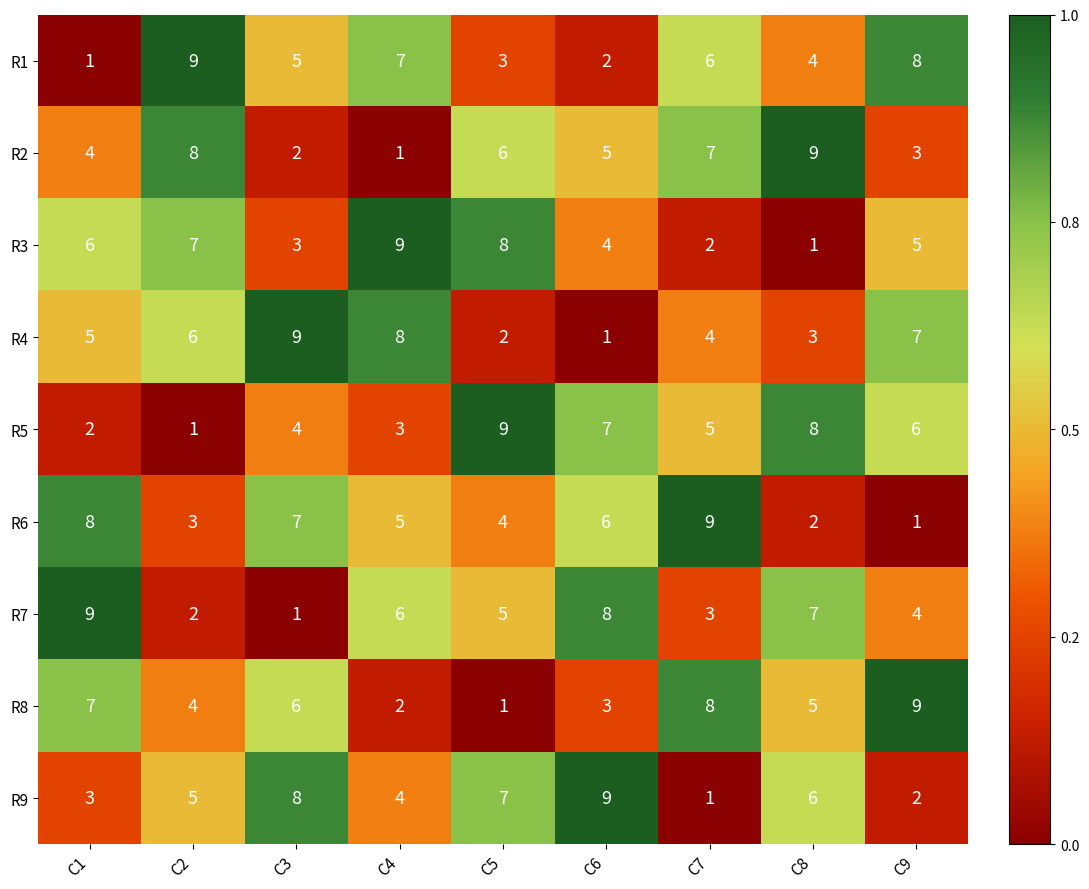

The value of R8 at C9 is 13. True or false?

False